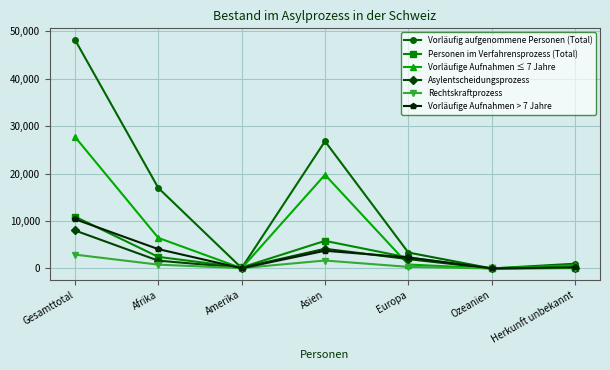

Is it true that Vorläufig aufgenommene Personen (Total) equals 0 at Ozeanien?

True